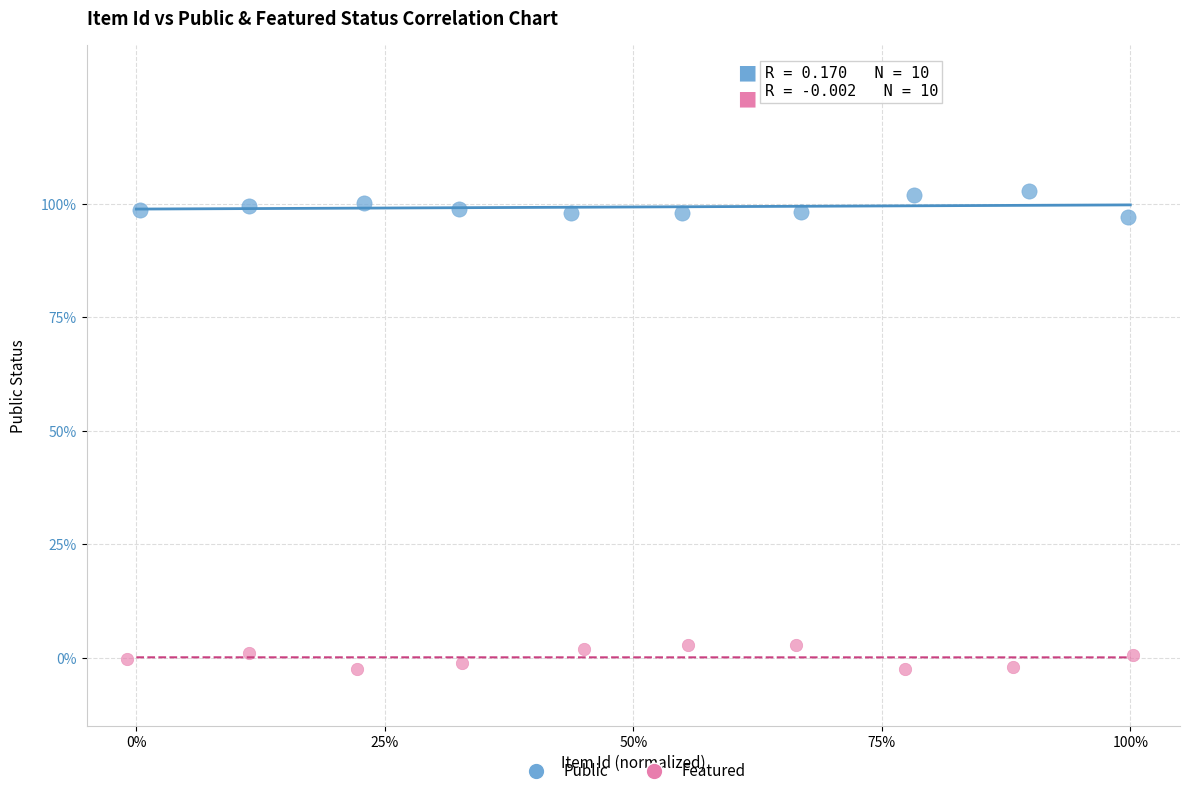

What are all the series names shown in the legend?

Public, Featured